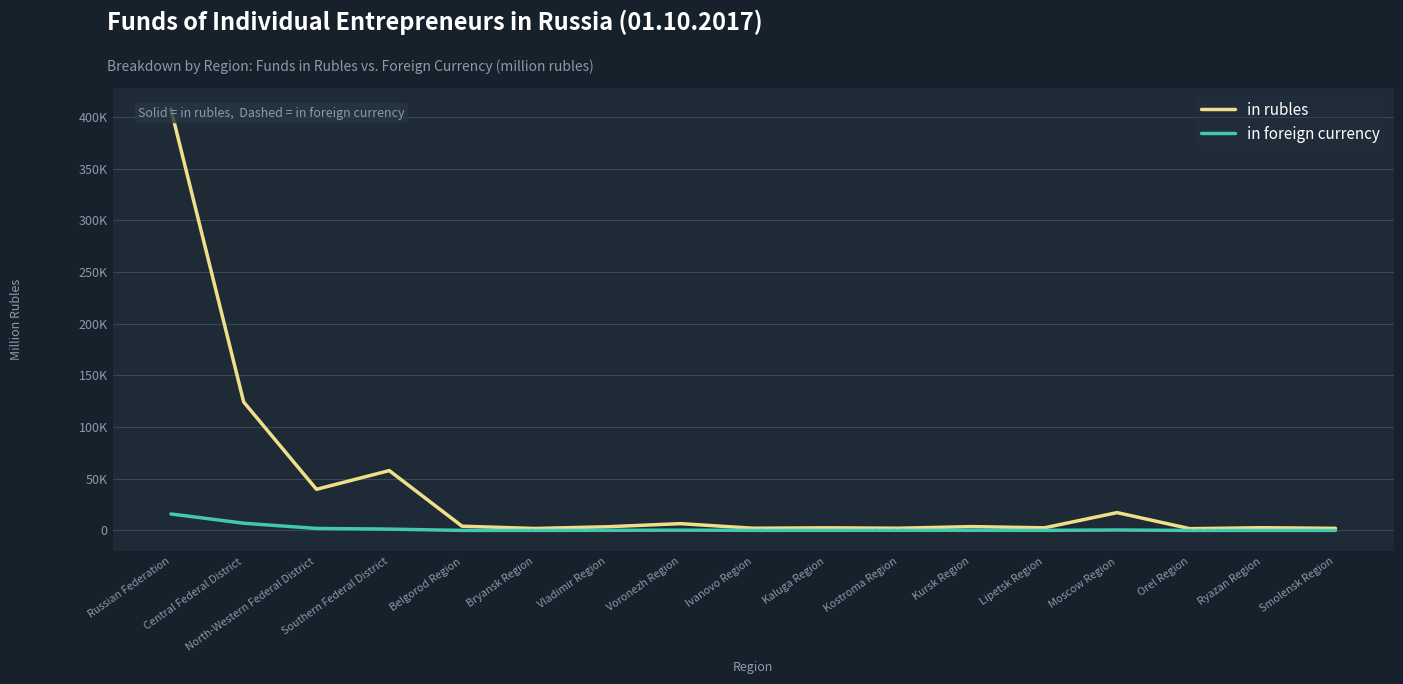

At how many categories does at least one series exceed 385901?

1